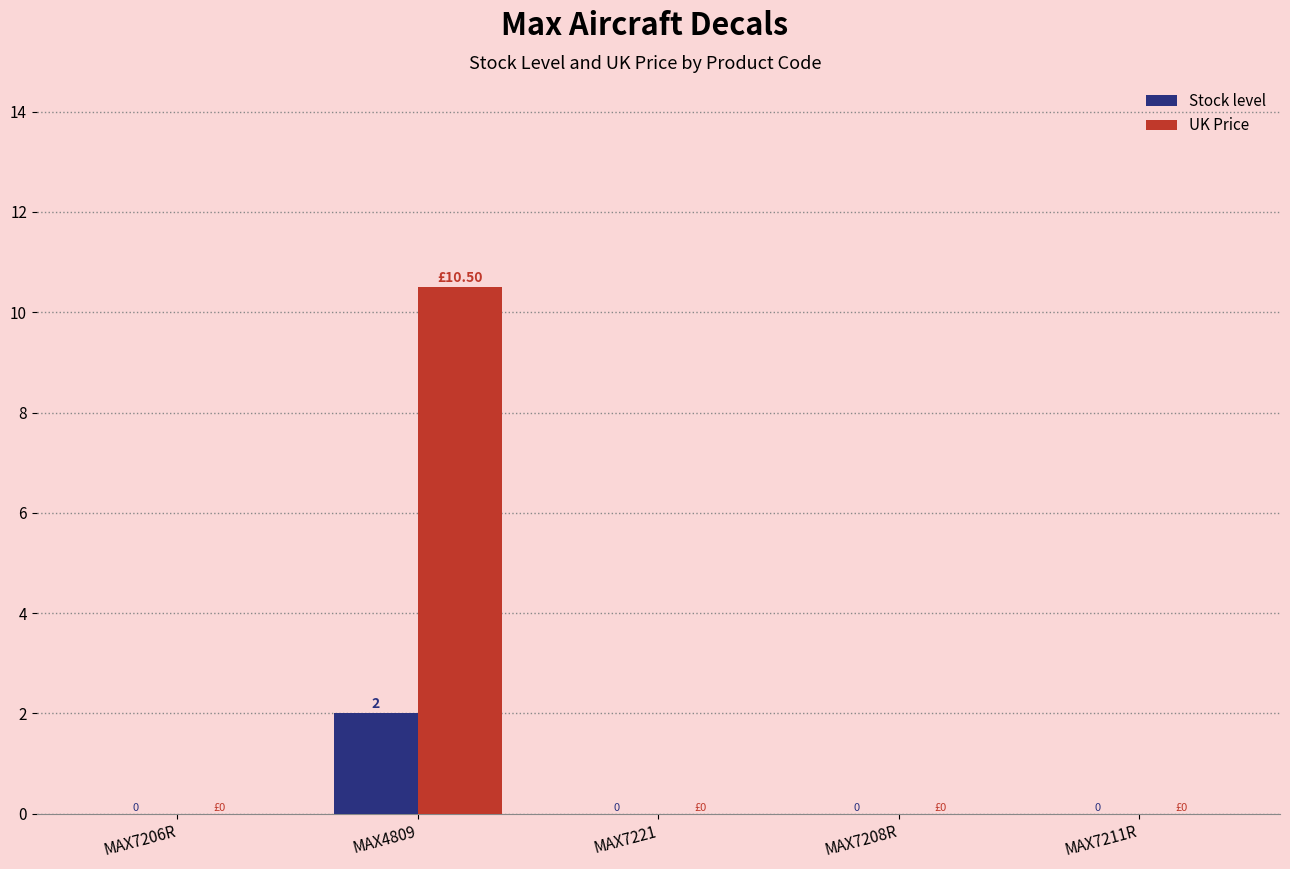

What is the sum of all Stock level values?

2.0